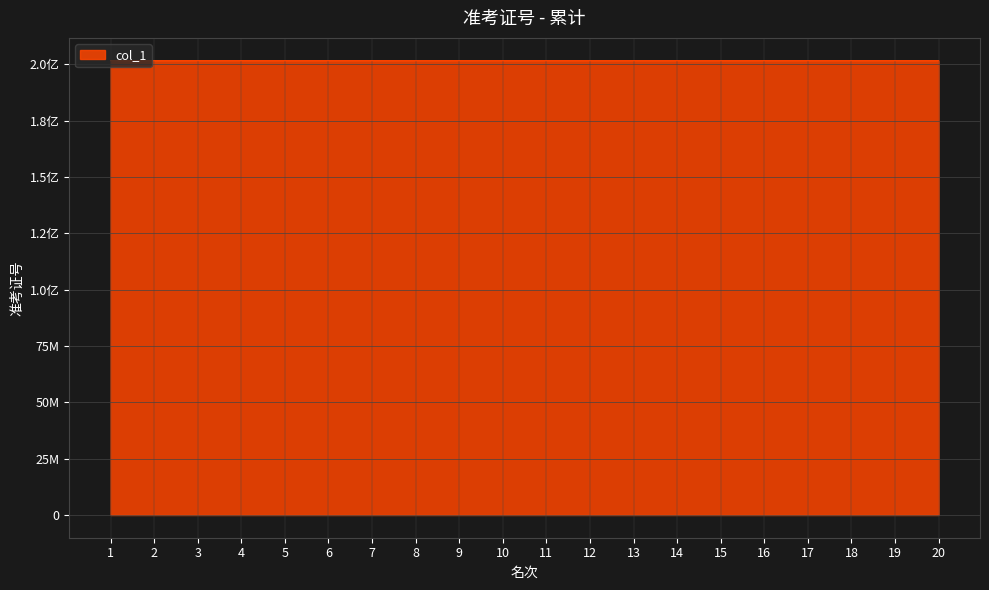

What is the smallest value displayed?

201612709